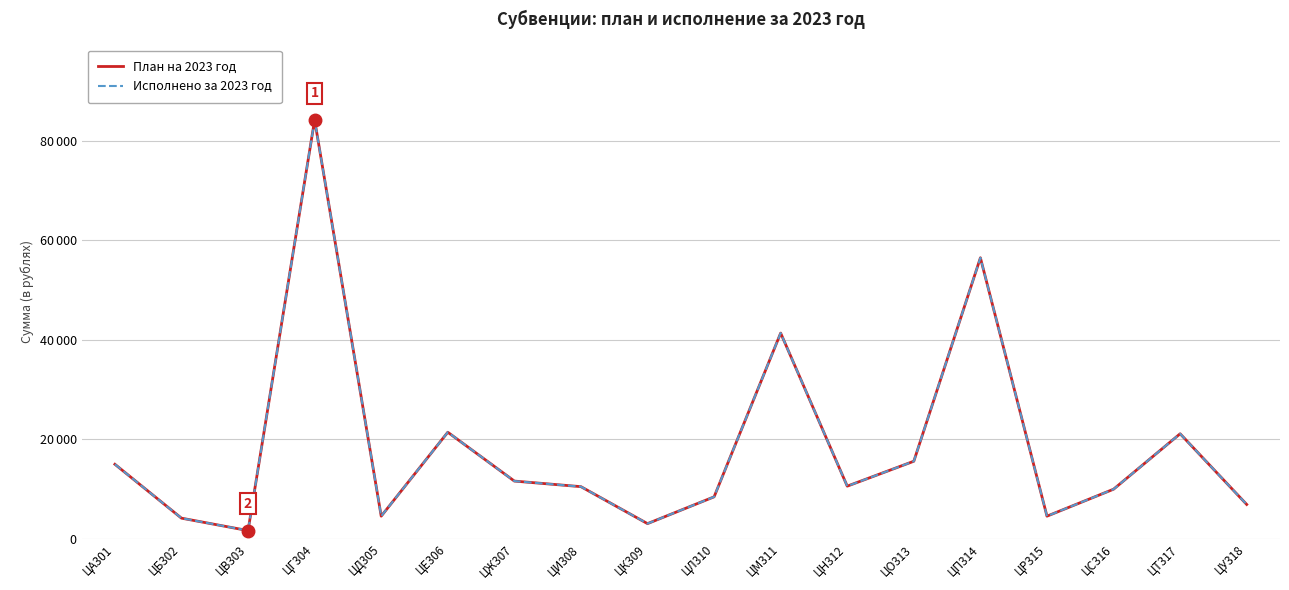

What is the label of the 8th point from the right?

ЦМ311